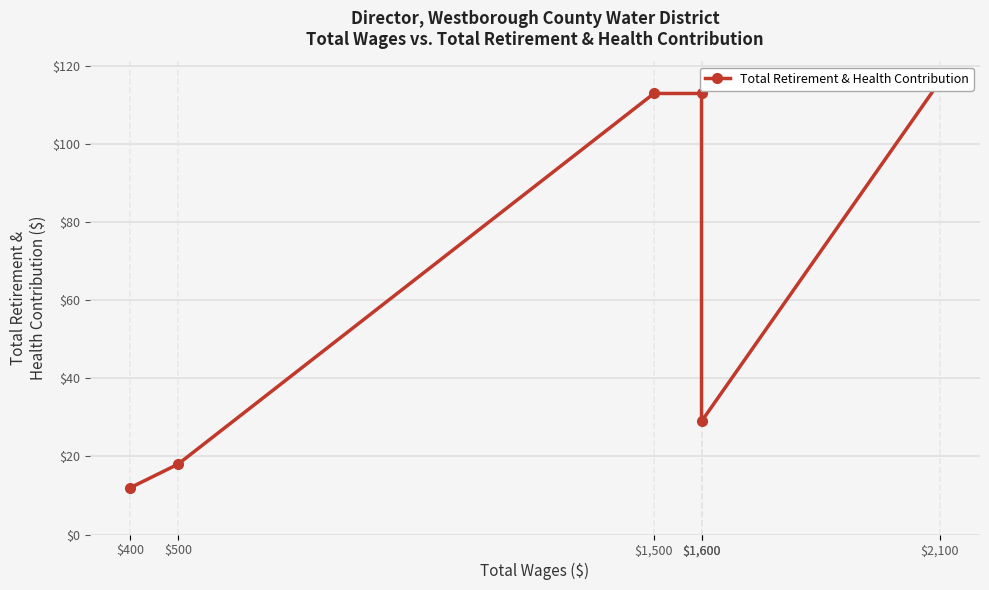

Between $1,600 and $500, which is larger?

$1,600